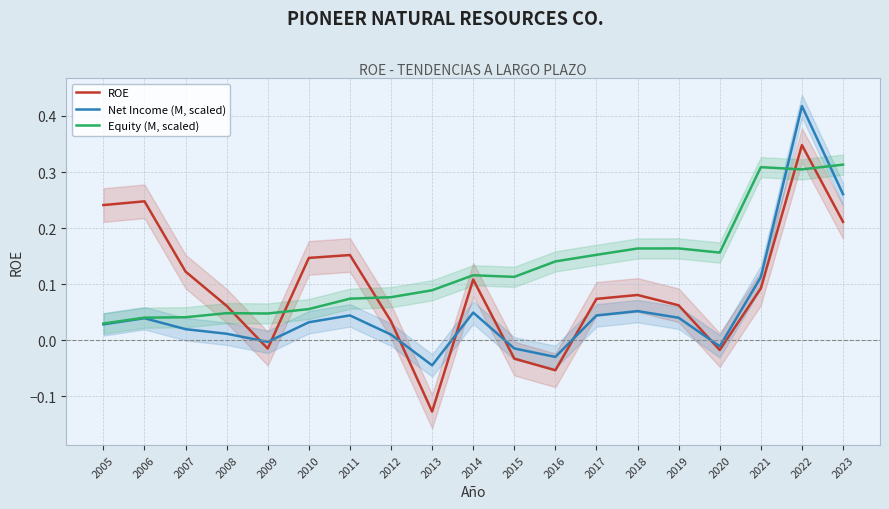

How many times do Net Income (M, scaled) and Equity (M, scaled) cross each other?

2